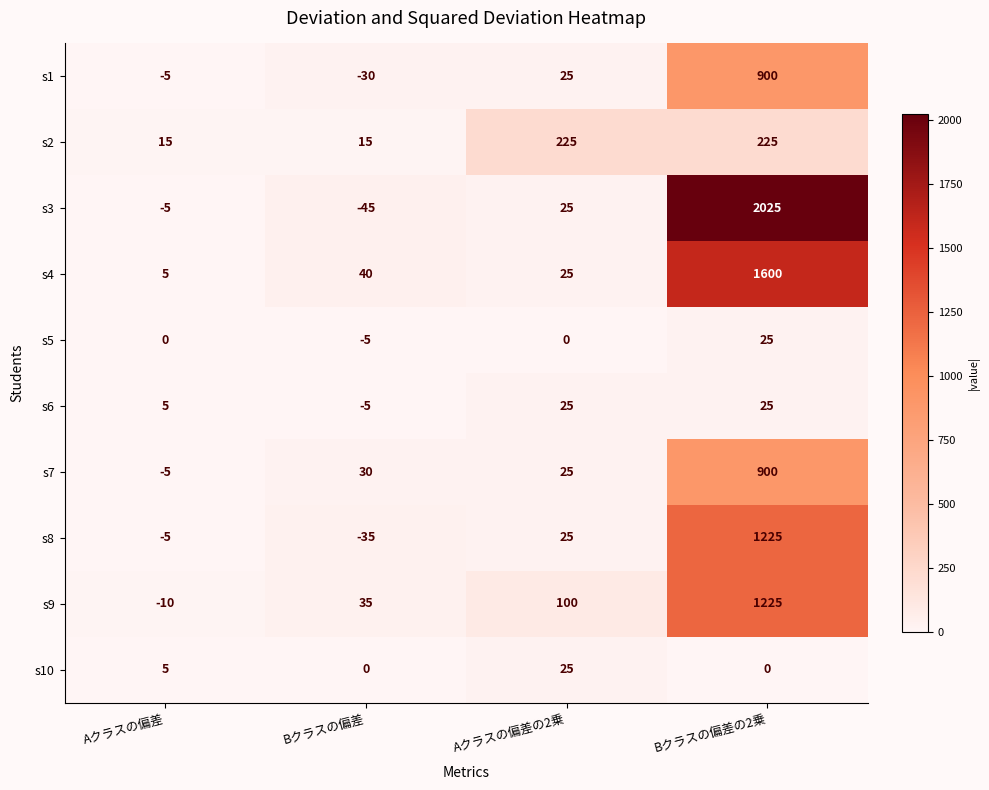

List the labels in order of s8 value, smallest first.

Bクラスの偏差, Aクラスの偏差, Aクラスの偏差の2乗, Bクラスの偏差の2乗